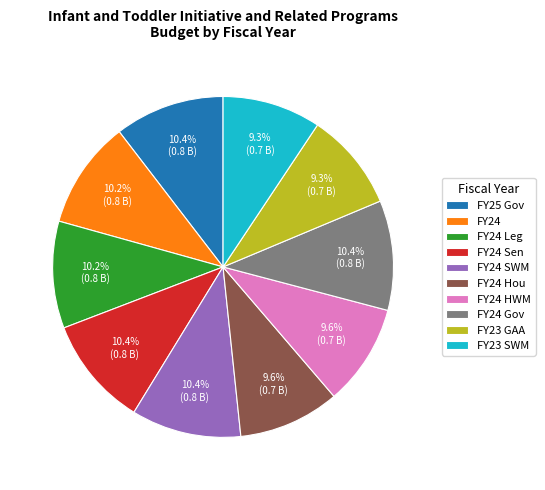

Combined, do FY24 and FY23 GAA account for over 50%?

No